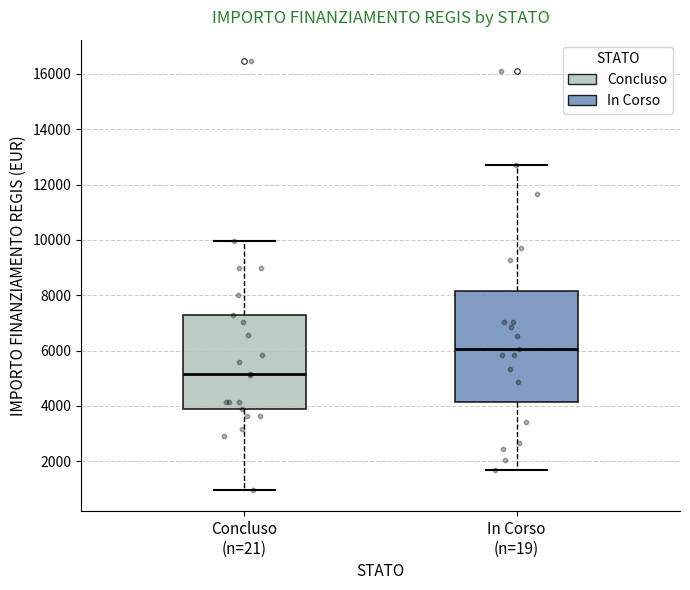

Which box is the tallest, from its lower edge to its upper edge?

In Corso (n=19)